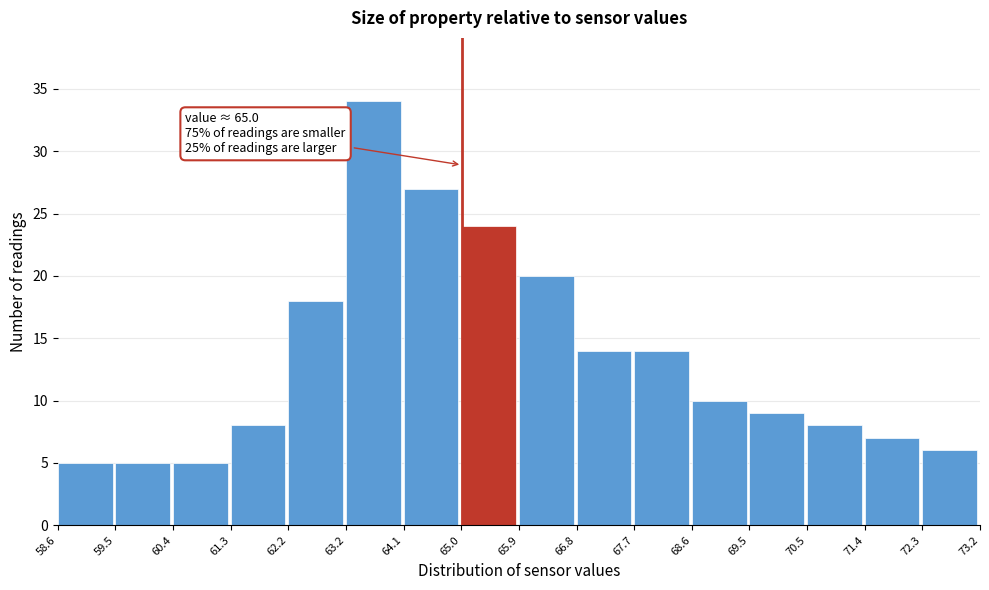

Which range on the x-axis has the tallest bar?

63.2 to 64.1